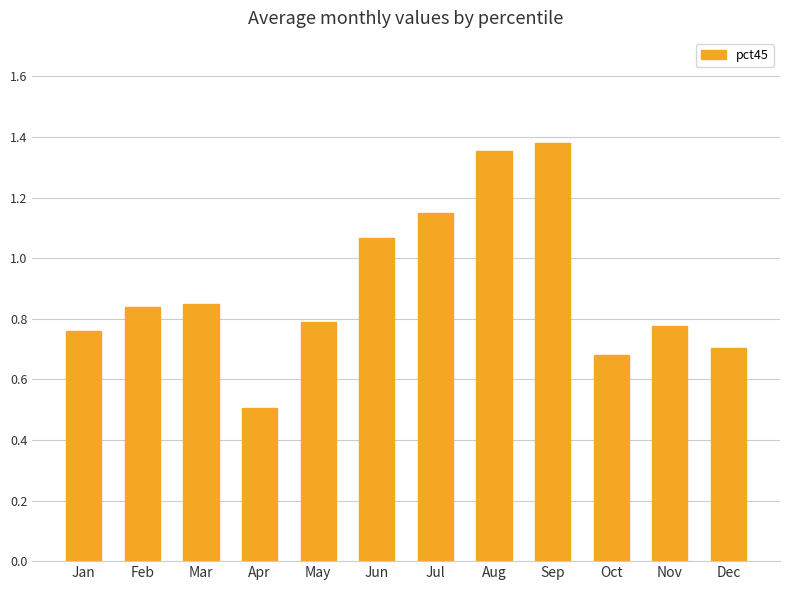

Which has a higher value, Jun or Oct?

Jun